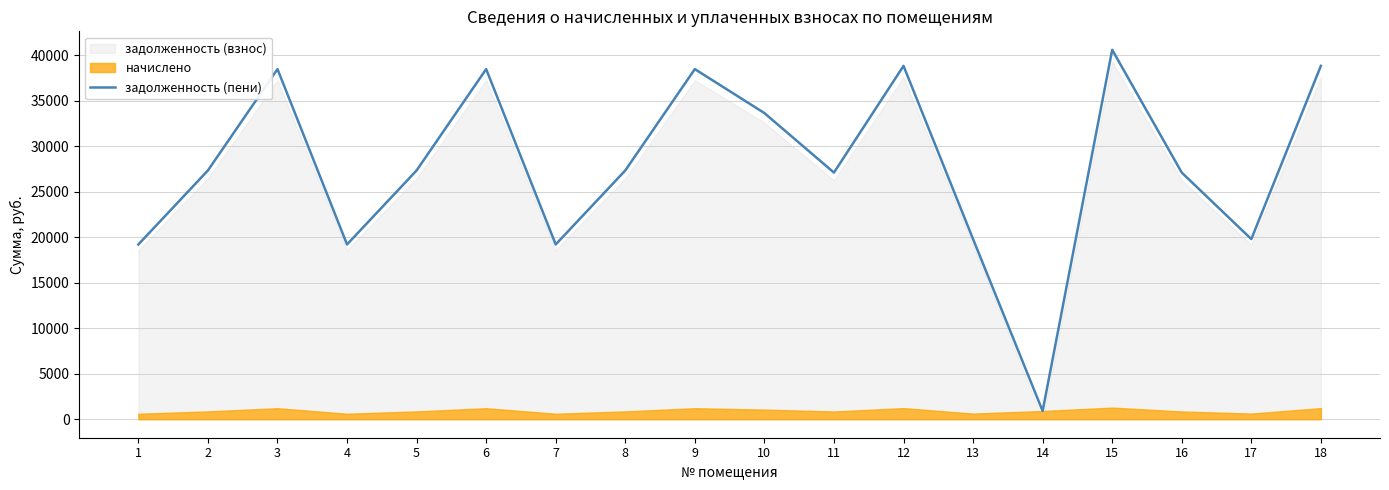

Rank the categories by value from lowest to highest.

14, 1, 4, 7, 13, 17, 11, 16, 2, 5, 8, 10, 3, 6, 9, 12, 18, 15